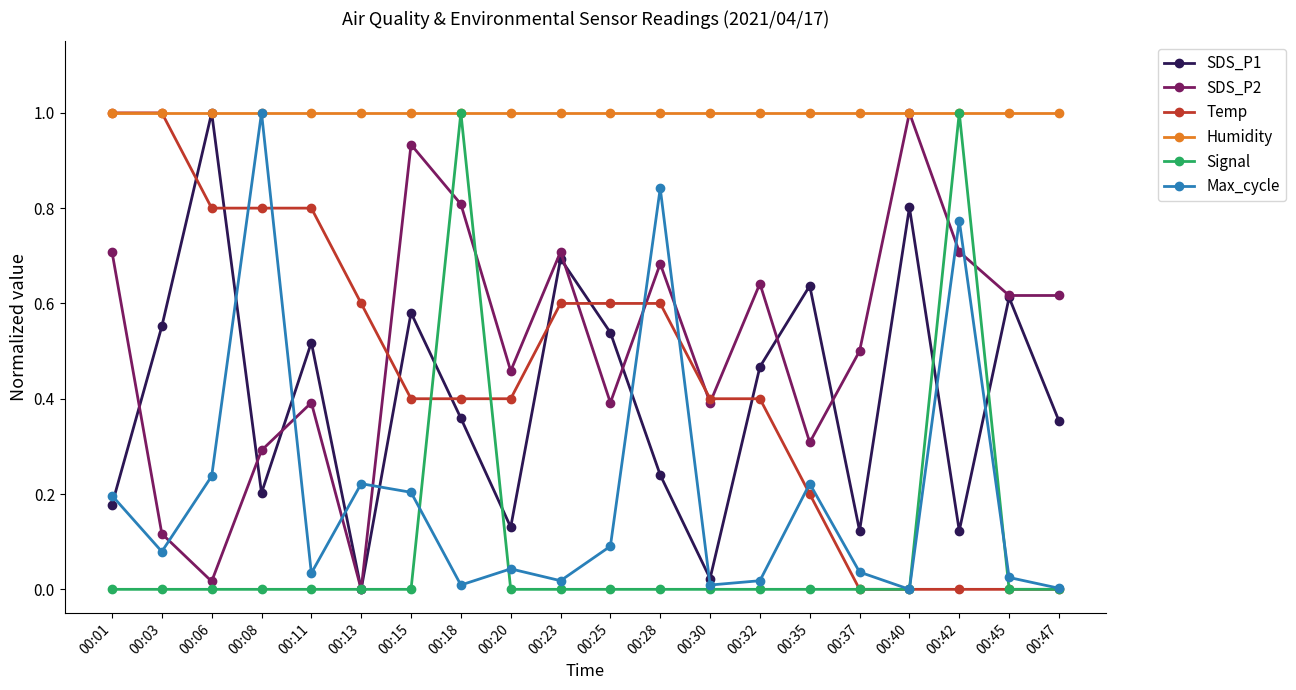

After their last crossing, which series has the higher values: SDS_P1 or Temp?

SDS_P1